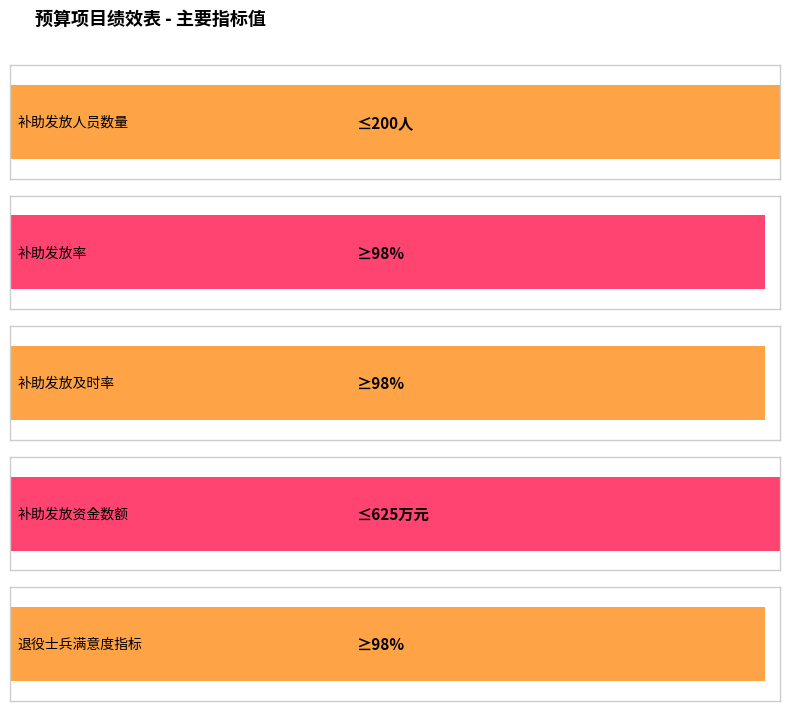

List the labels in order of value, smallest first.

补助发放率, 补助发放及时率, 退役士兵满意度指标, 补助发放人员数量, 补助发放资金数额